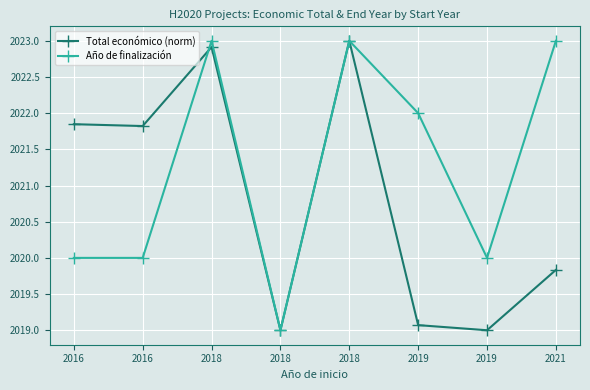

Which series changed the most between 2018 and 2019?

Total económico (norm)